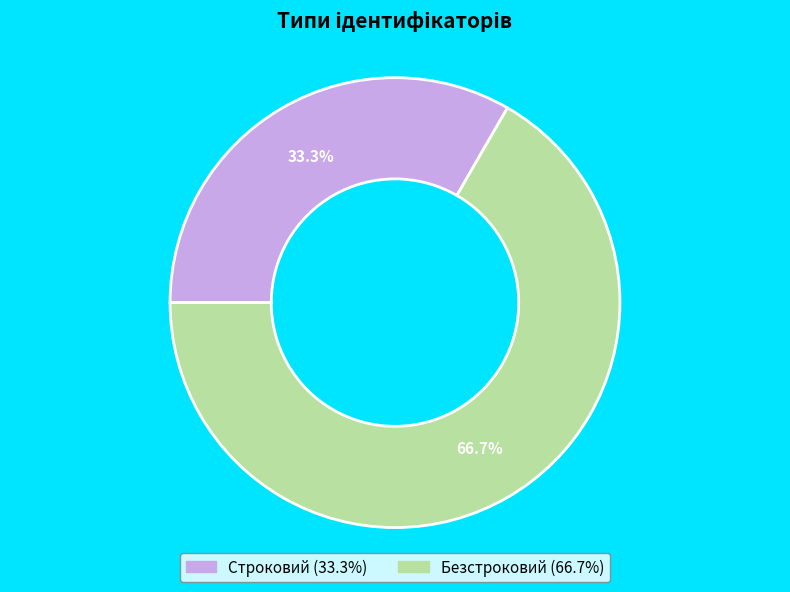

To the nearest percent, what is the average slice percentage?

50%